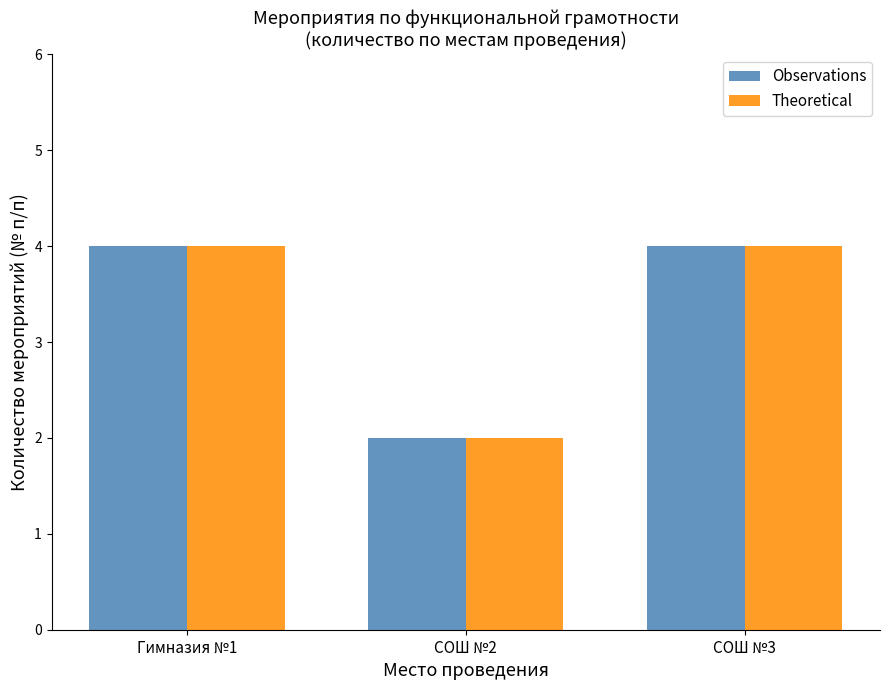

What is the average value of the Observations series?

3